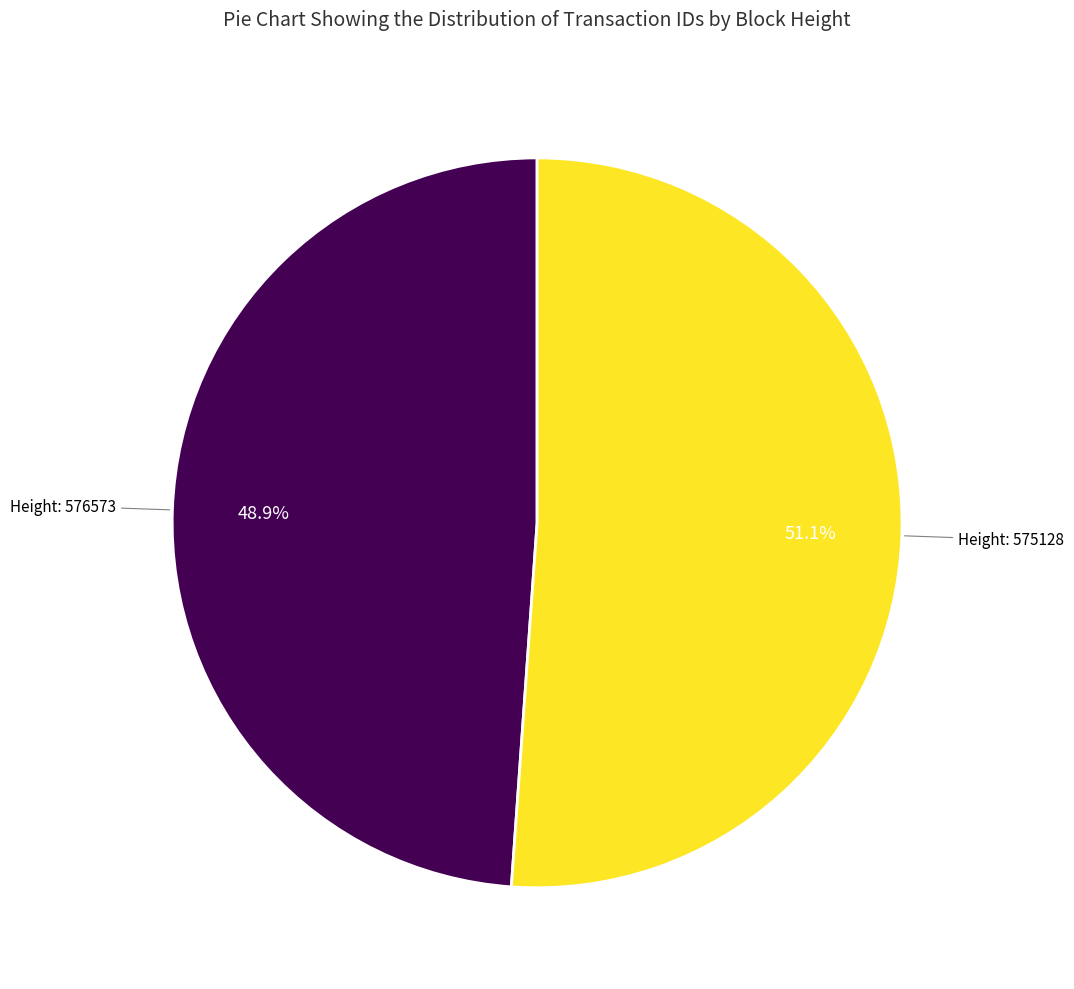

Does any single category account for the majority?

Yes